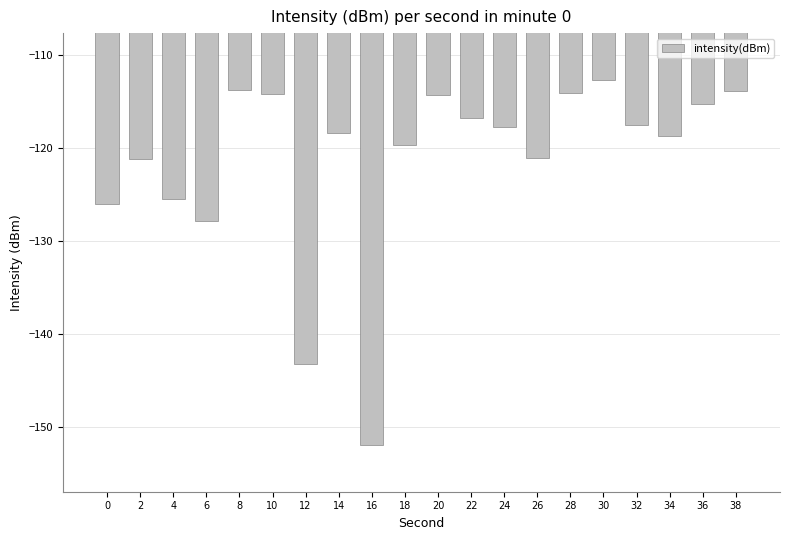

The chart shows a value of -114.2 at 10. True or false?

True